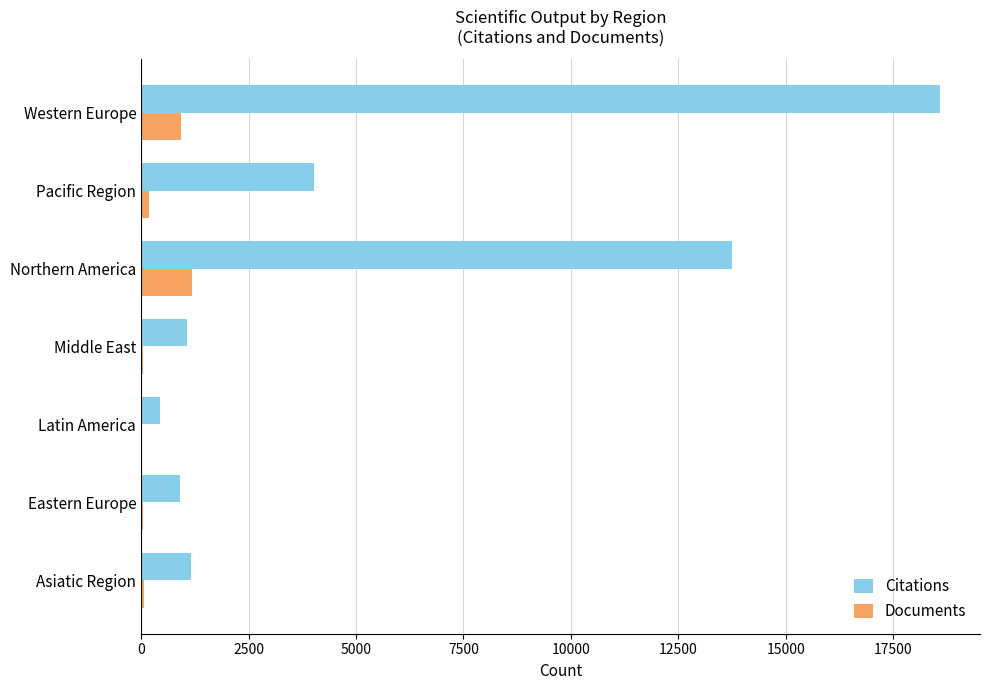

At which category is the sum across all series the highest?

Western Europe